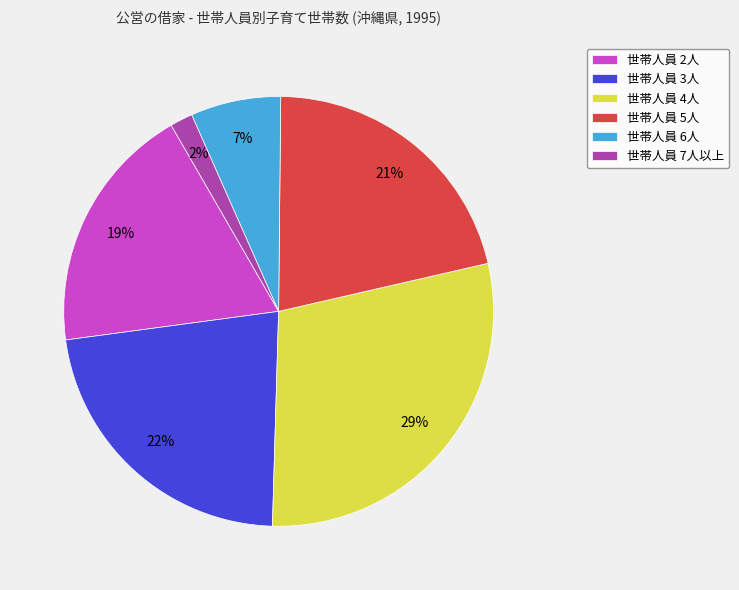

To the nearest percent, what is the difference between the 世帯人員 5人 and 世帯人員 2人 slice percentages?

2%